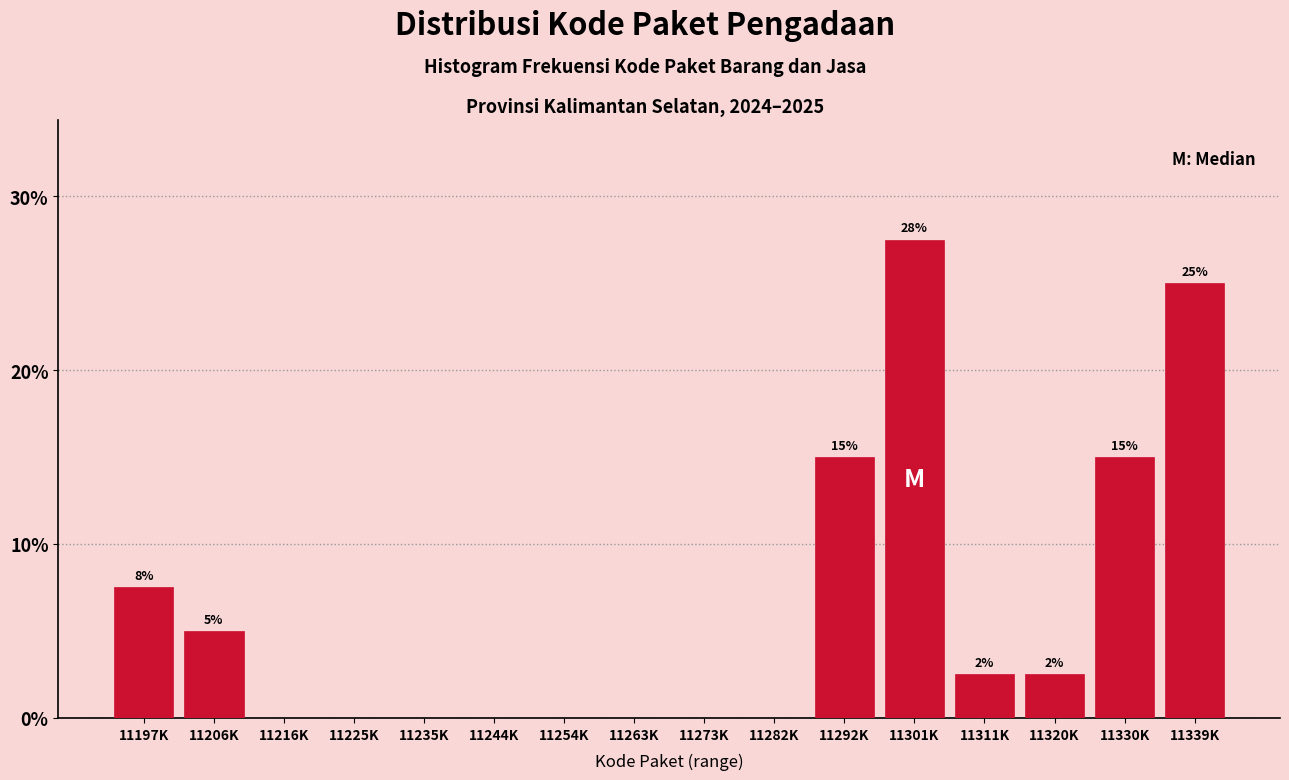

The chart shows a value of 25.9 at 11292K. True or false?

False